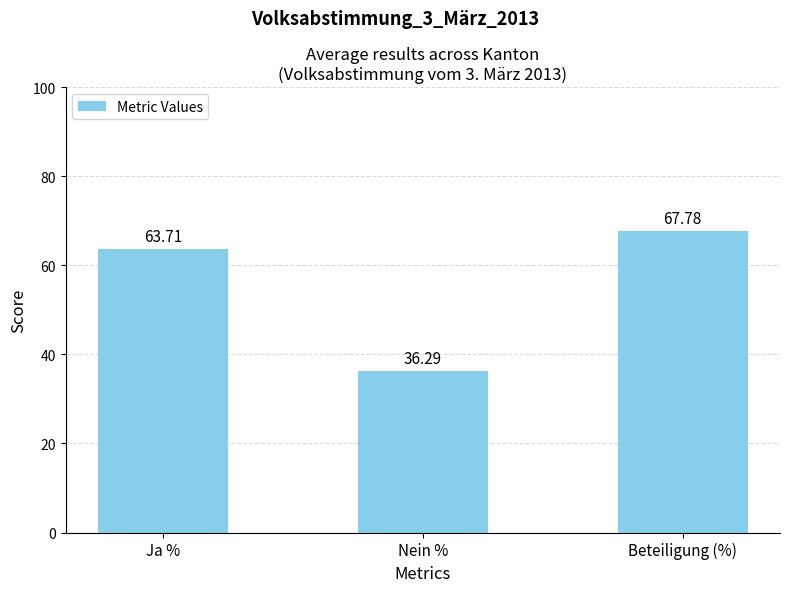

The chart shows a value of 40.8 at Beteiligung (%). True or false?

False